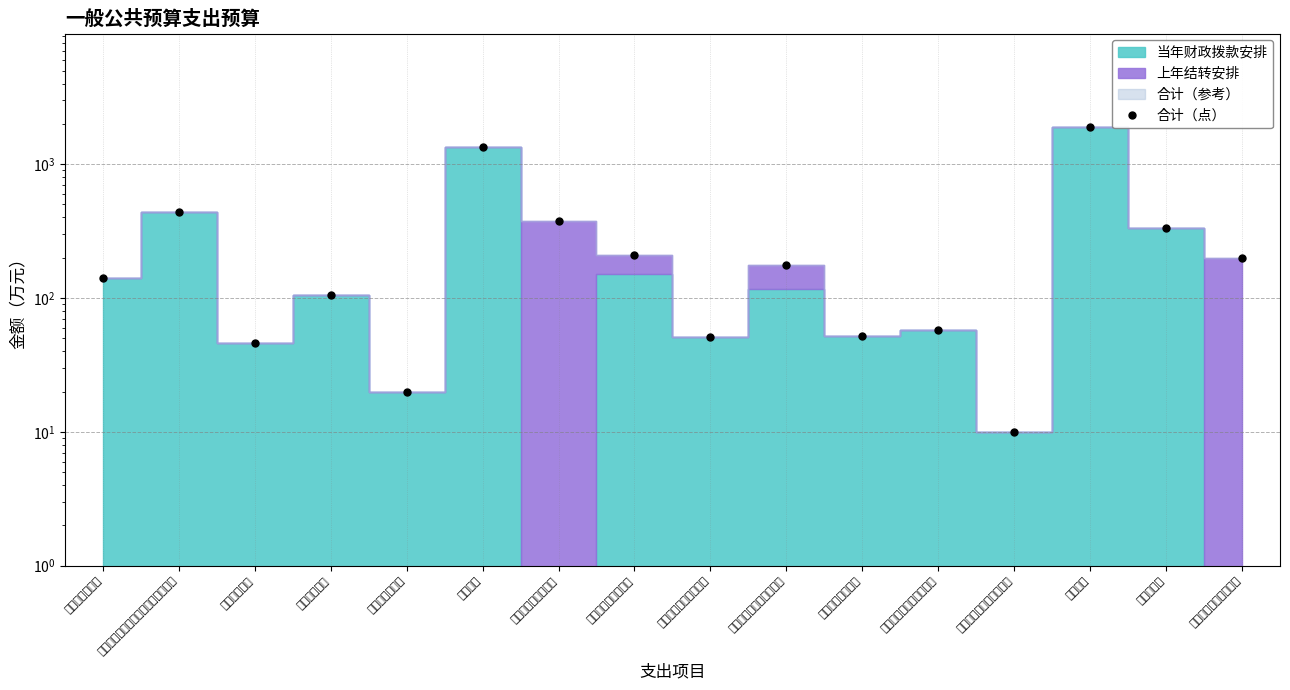

What is the minimum value shown in the chart?

10.0